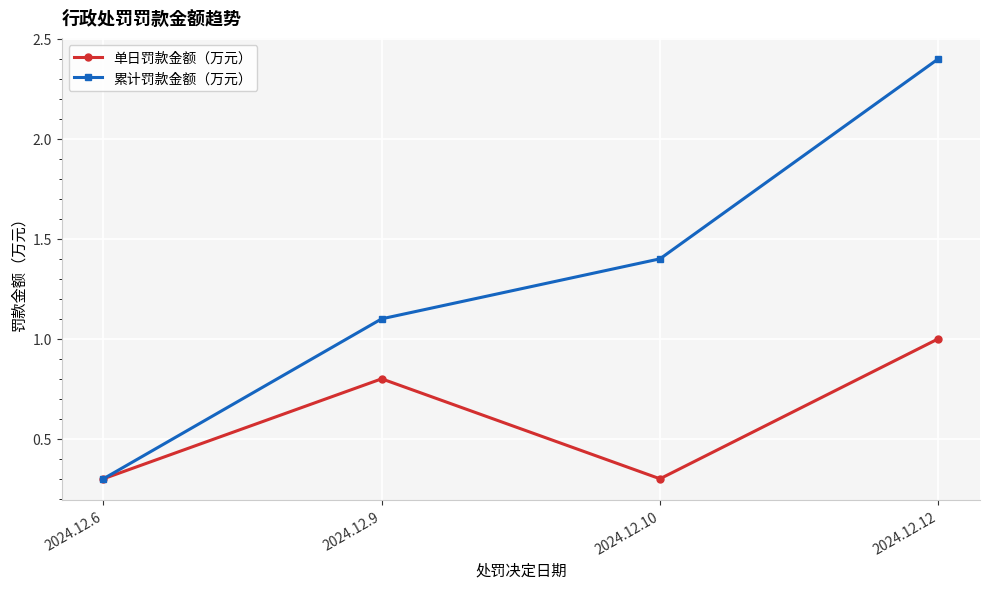

Rank the series by their average value, from highest to lowest.

累计罚款金额（万元）, 单日罚款金额（万元）